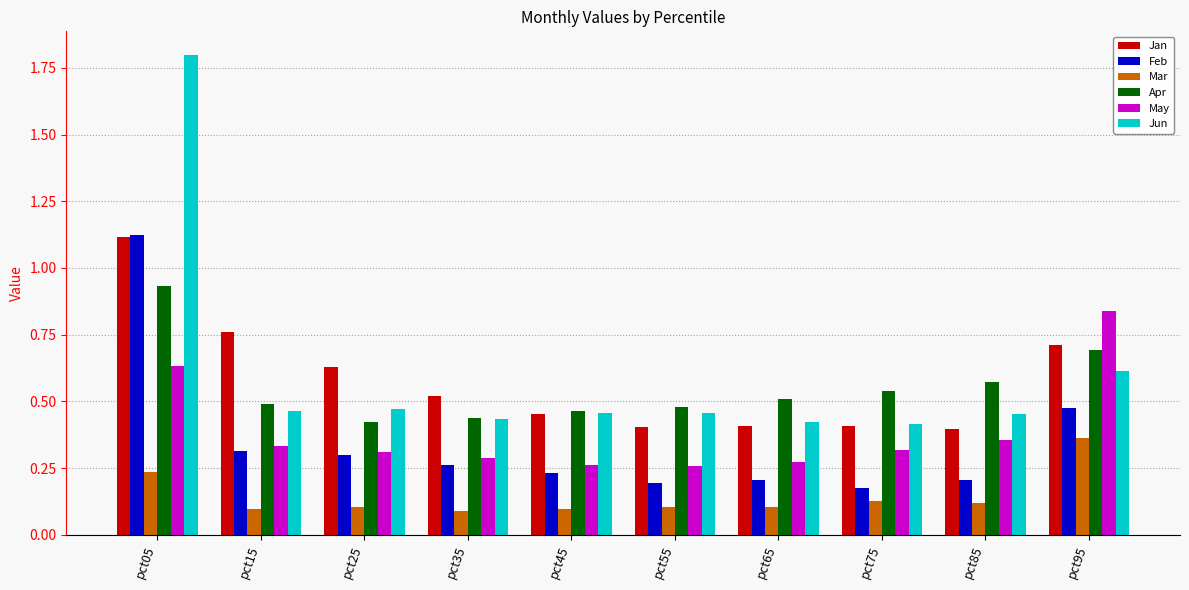

Which series has the largest range (max minus min)?

Jun